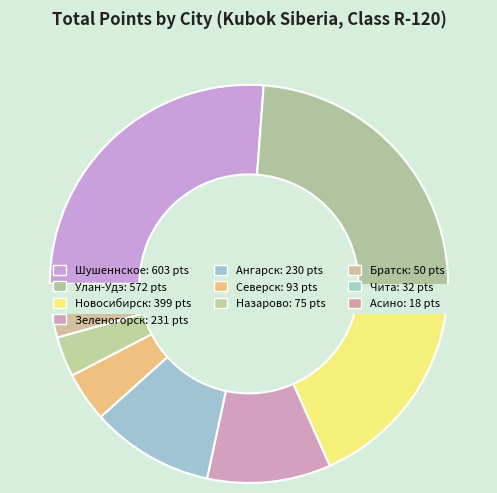

Combined, do Шушеннское and Назарово account for over 50%?

No